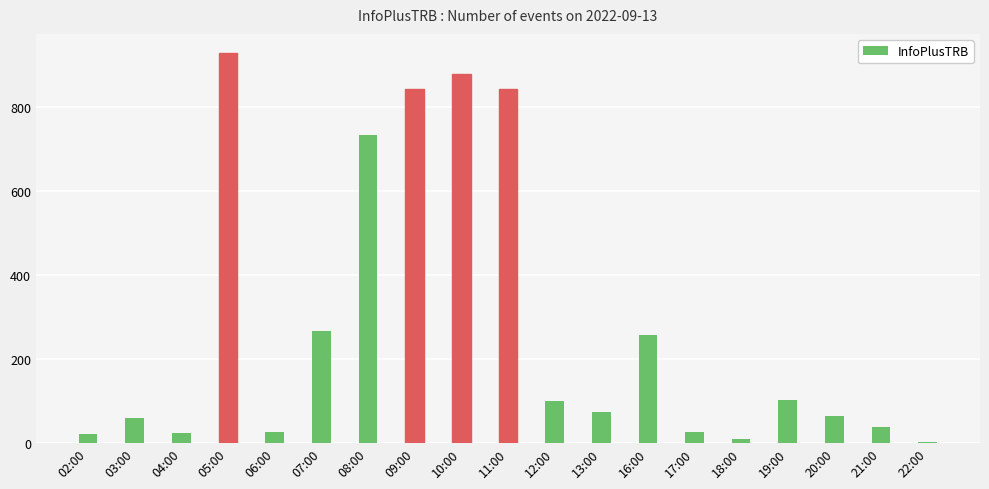

What is the sum of the values at 17:00 and 11:00?

867